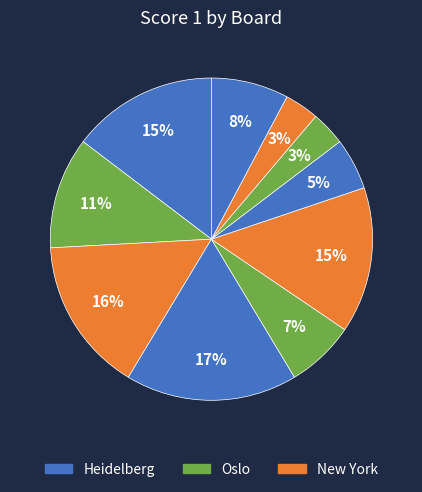

How many slices are in this pie chart?

10